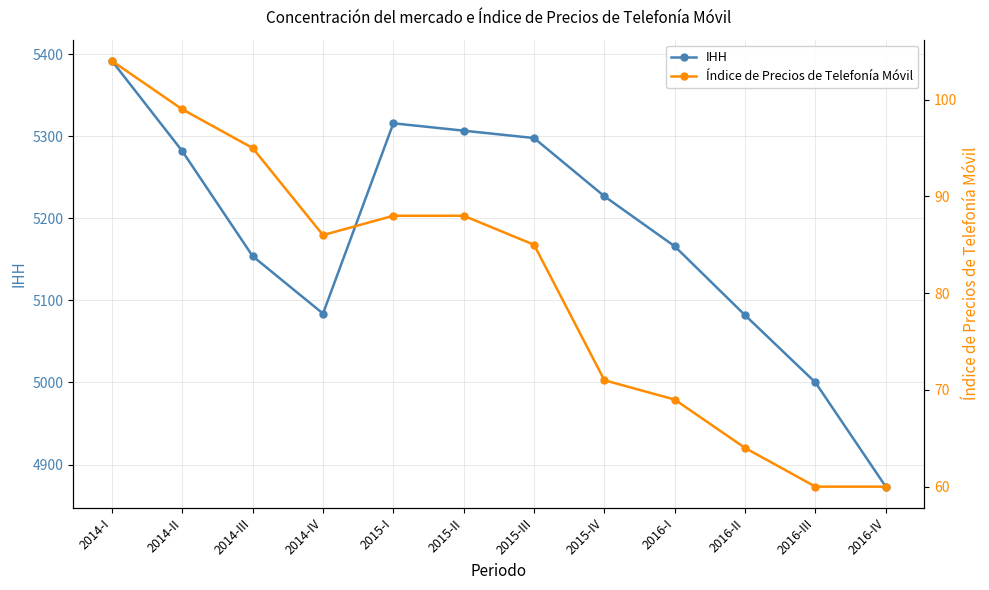

In Índice de Precios de Telefonía Móvil, how many points are lower than both neighbors (excluding endpoints)?

1